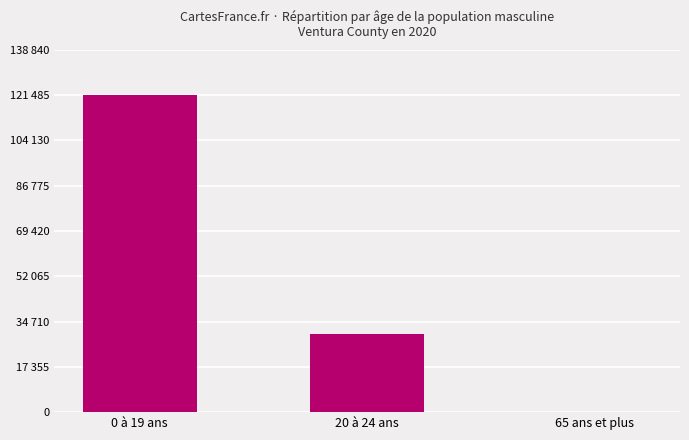

What is the label of the 3rd bar from the left?

65 ans et plus